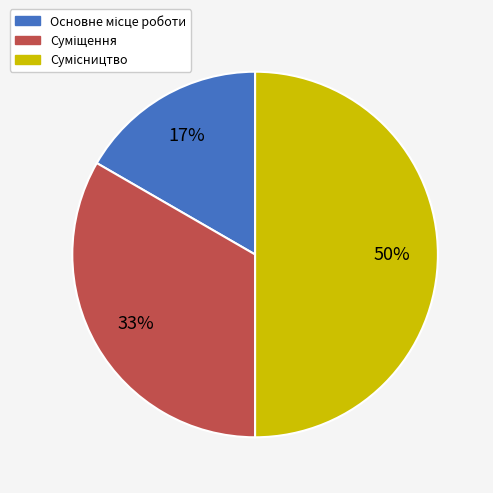

To the nearest percent, what is the average slice percentage?

33%